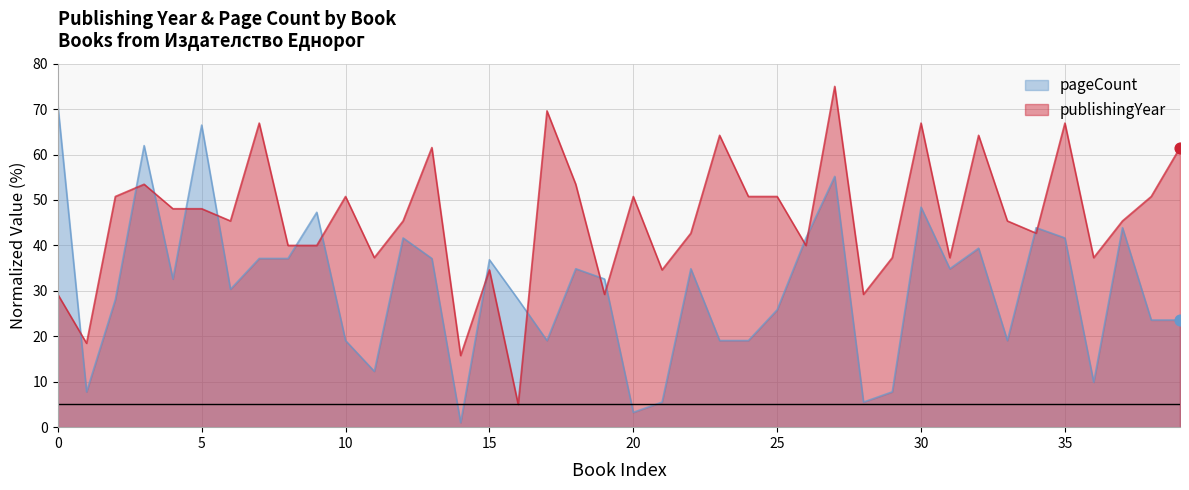

Which series has the largest Y range (max minus min)?

publishingYear